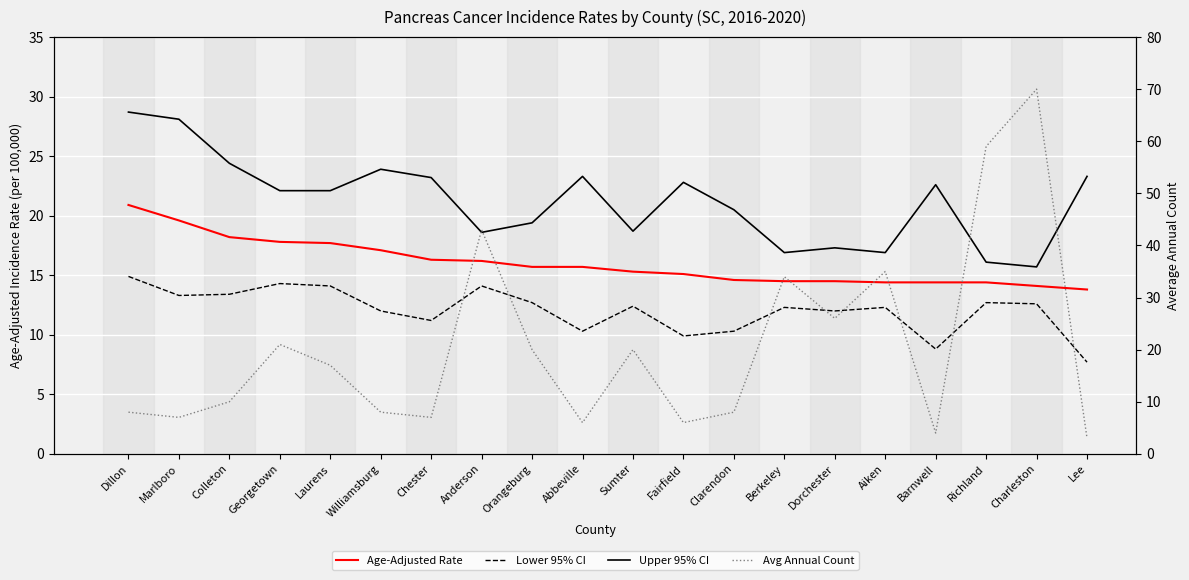

True or false: Avg Annual Count has a value of 17.0 at Laurens.

True